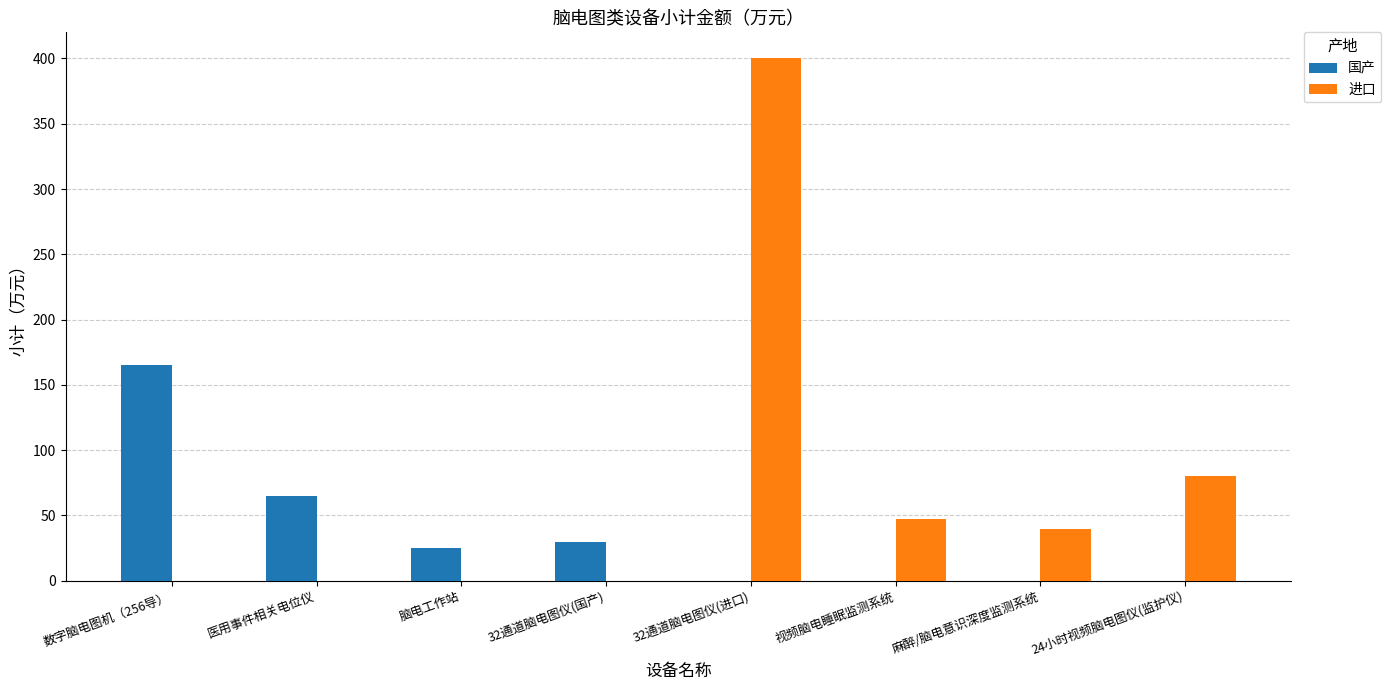

Between 数字脑电图机（256导） and 32通道脑电图仪(国产), which series saw the biggest shift?

国产